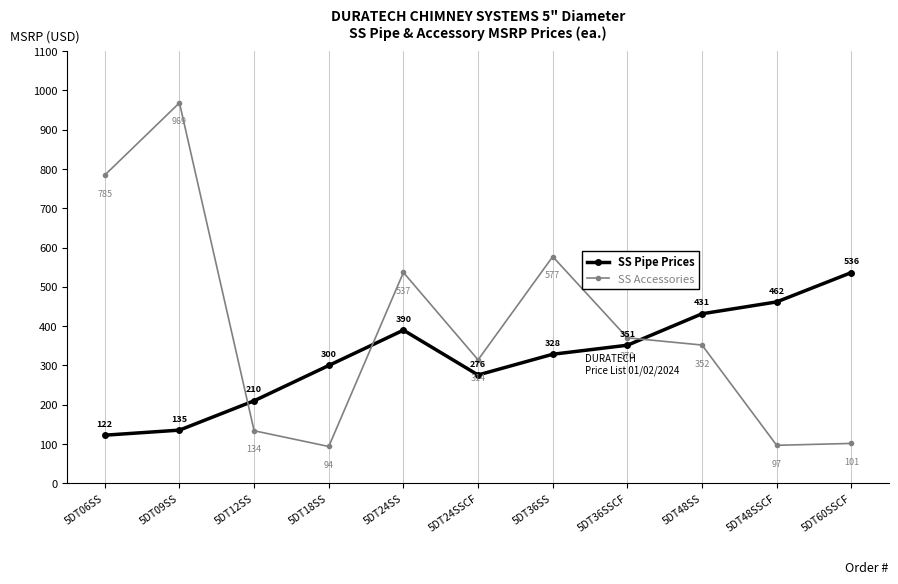

In SS Accessories, how many points are lower than both neighbors (excluding endpoints)?

3